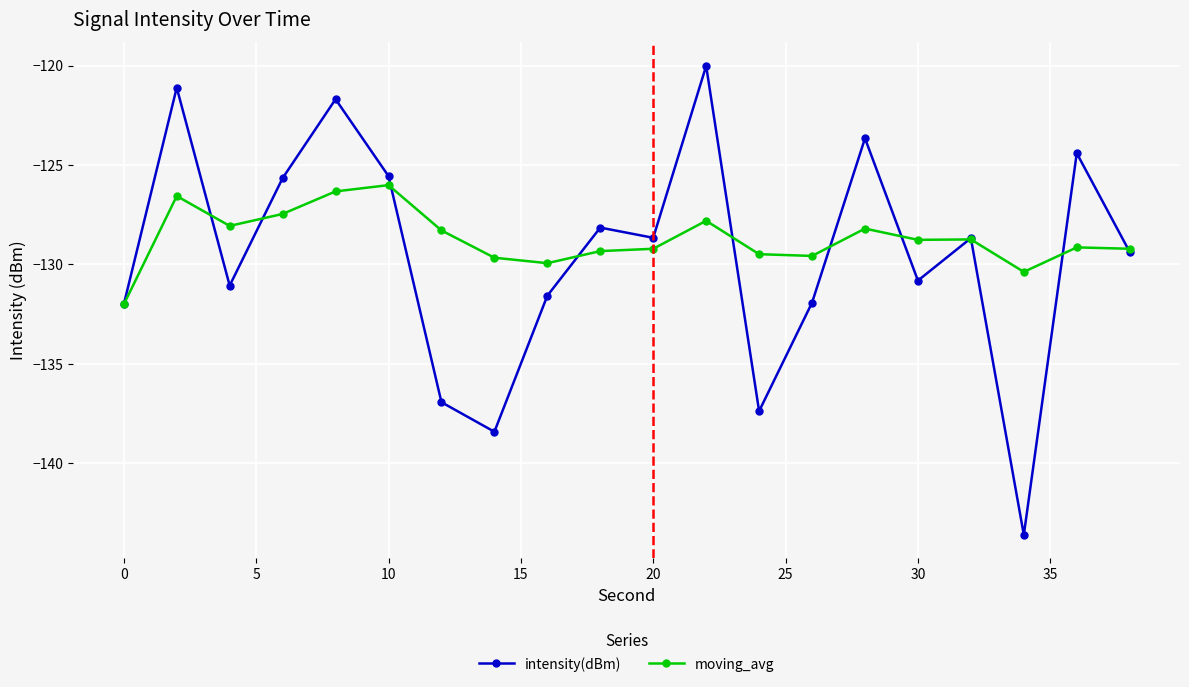

Which series has the widest spread of values?

intensity(dBm)